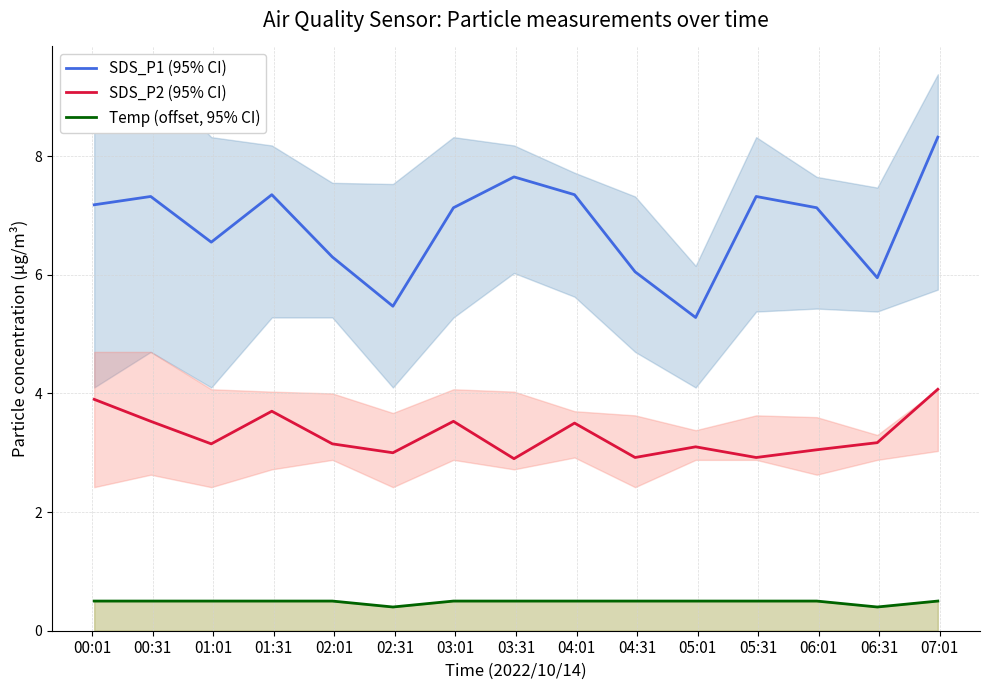

How many lines are shown in the chart?

3